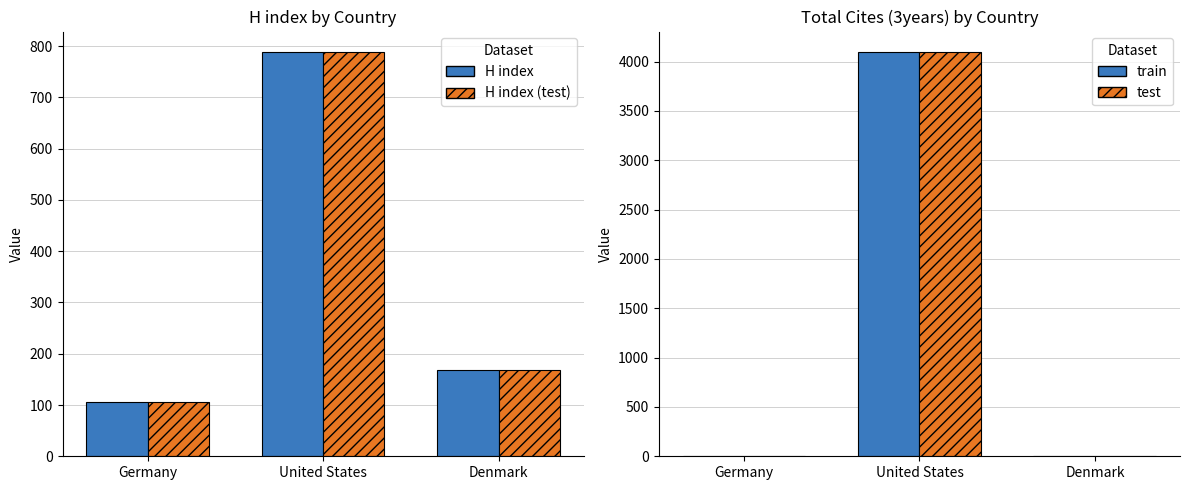

What value does the Total Cites (3years) series have at United States, to the nearest 50?

4100